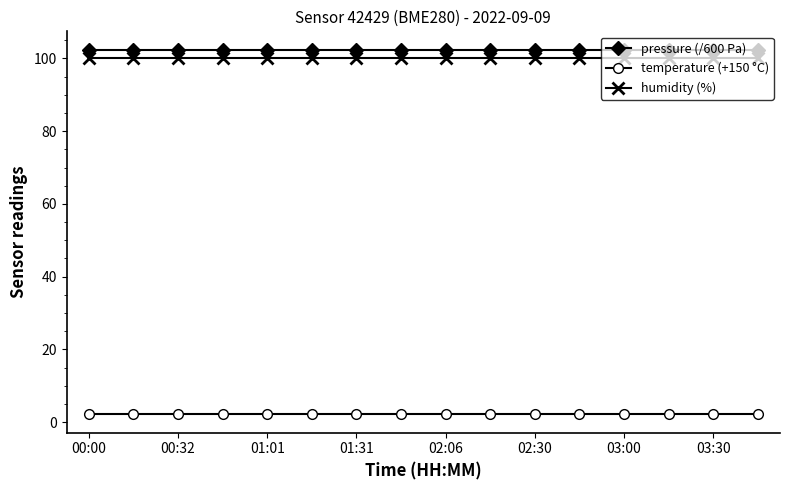

What is the greatest value displayed?

102.4